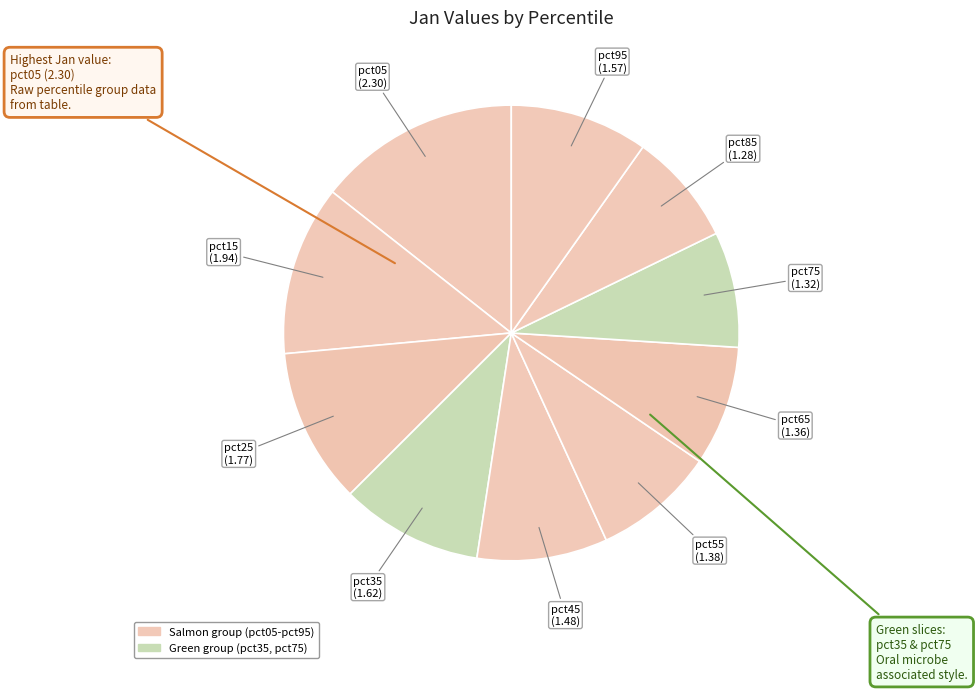

Count the number of slices in the pie.

10